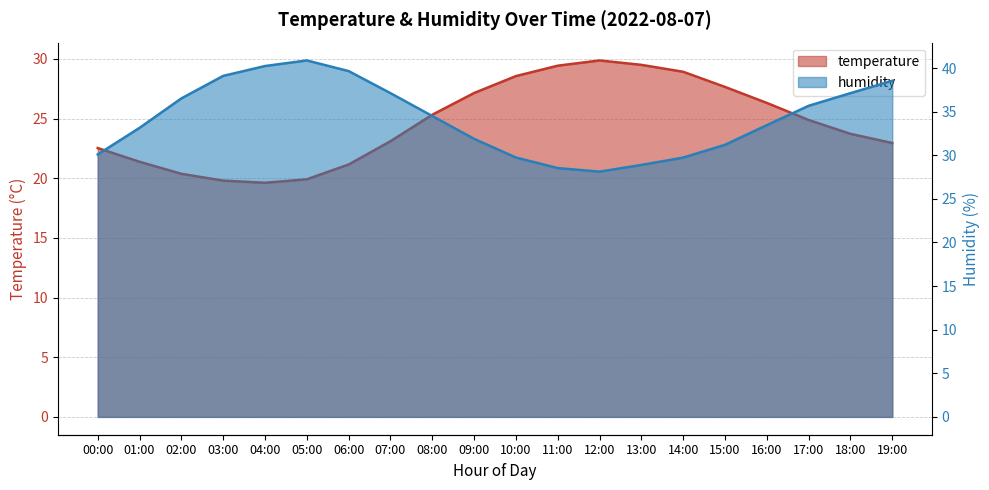

Is it true that humidity equals 39.1 at 03:00?

True